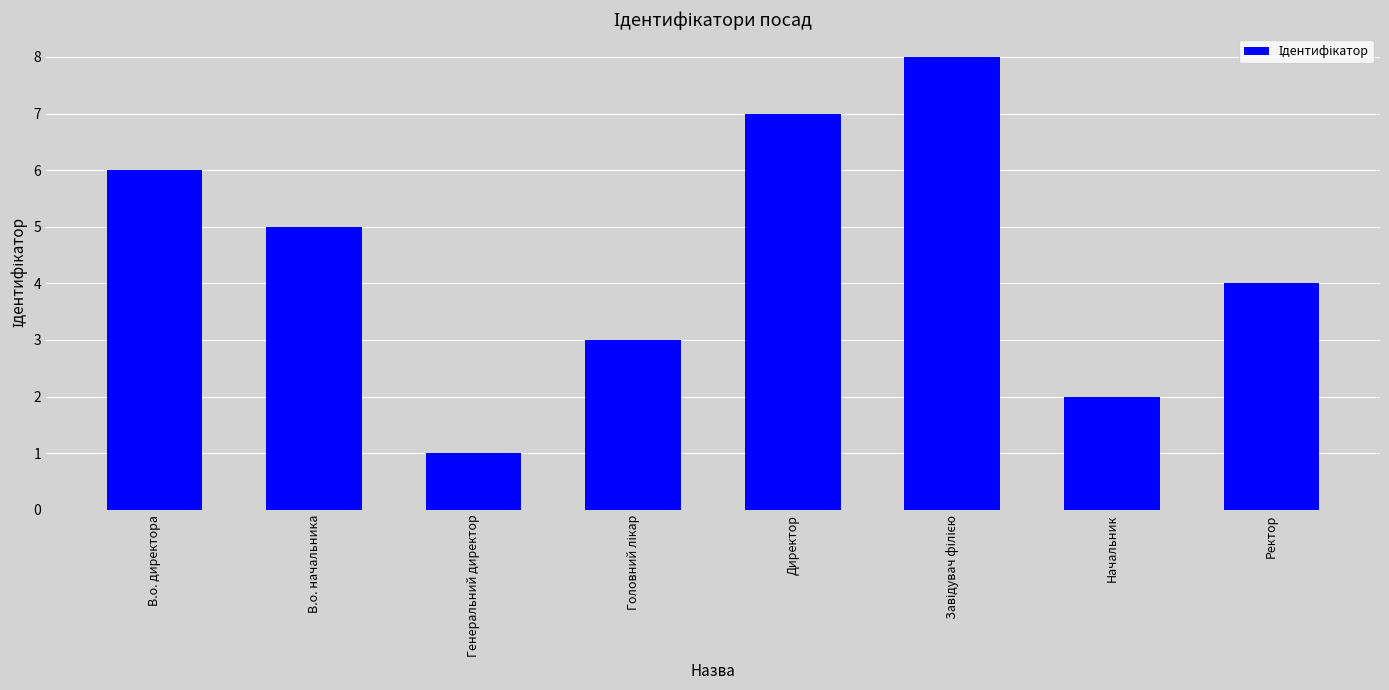

What is the label of the 3rd bar from the left?

Генеральний директор